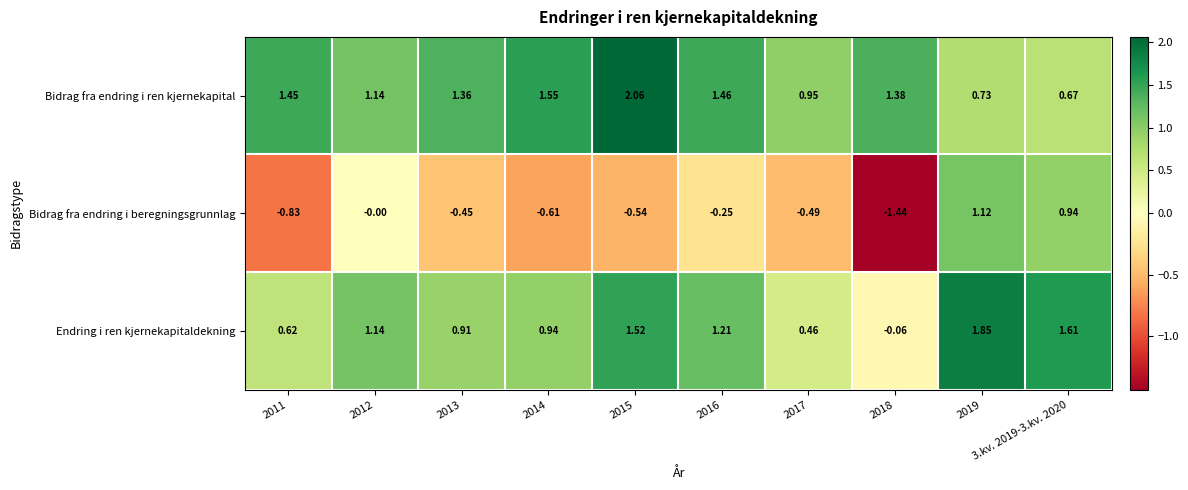

How many data points does each series have?

10